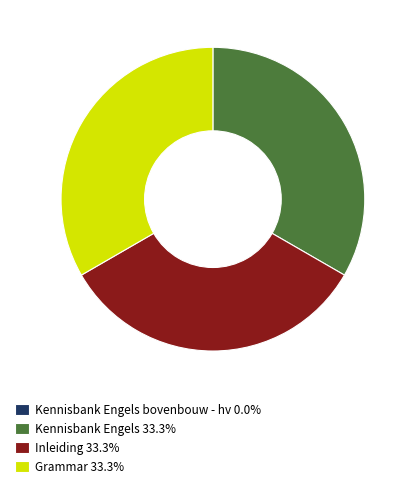

What is the ratio of the value at Inleiding 33.3% to the value at Grammar 33.3%?

1.0